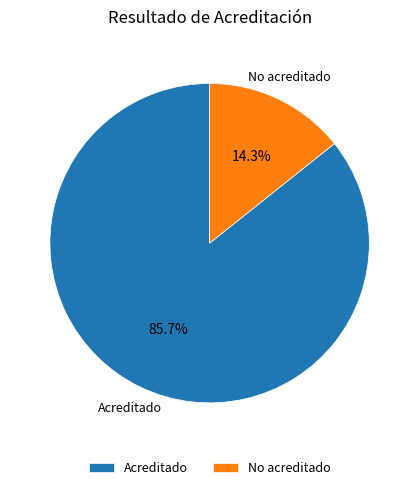

True or false: No acreditado accounts for 21% of the total.

False